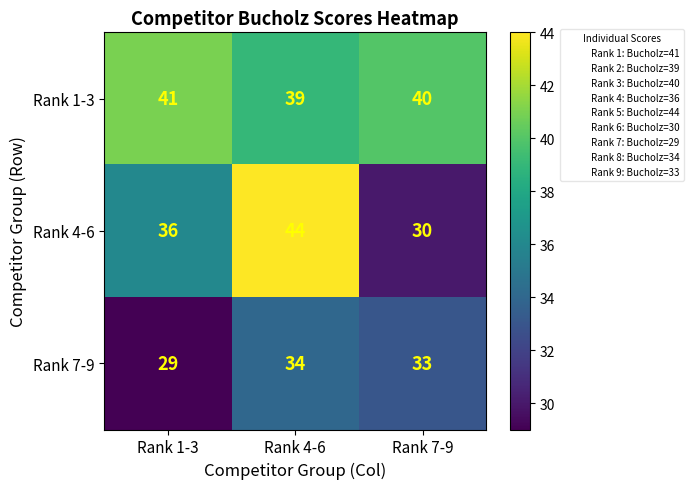

What is the sum of the Rank 7-9 values at Rank 1-3 and Rank 7-9?

62